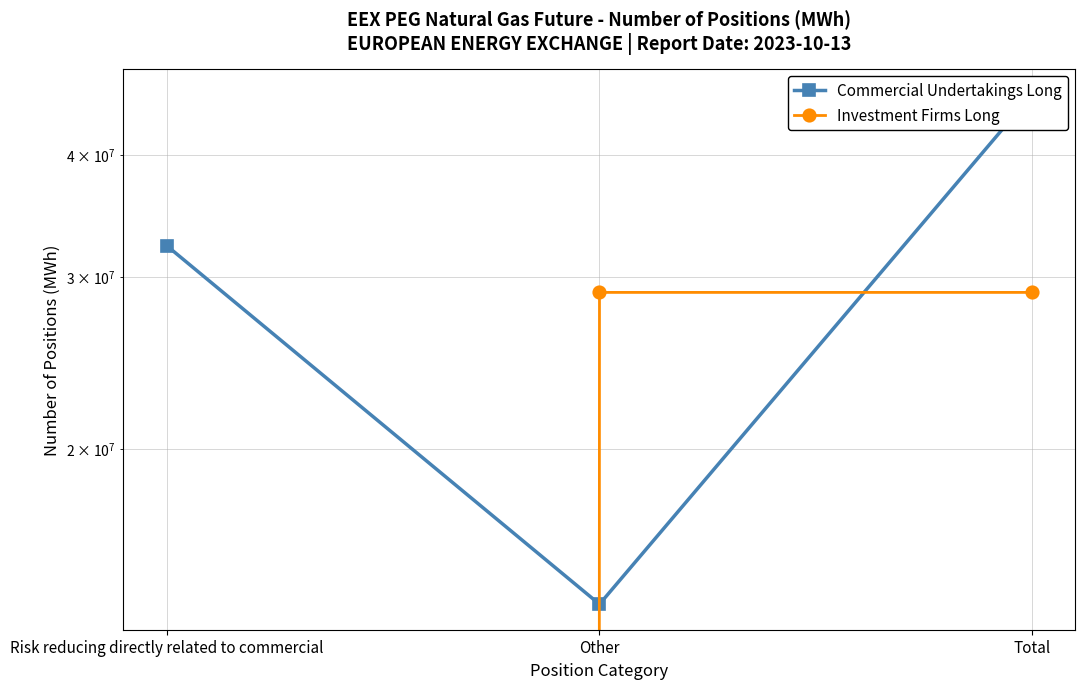

What are all the series names shown in the legend?

Commercial Undertakings Long, Investment Firms Long